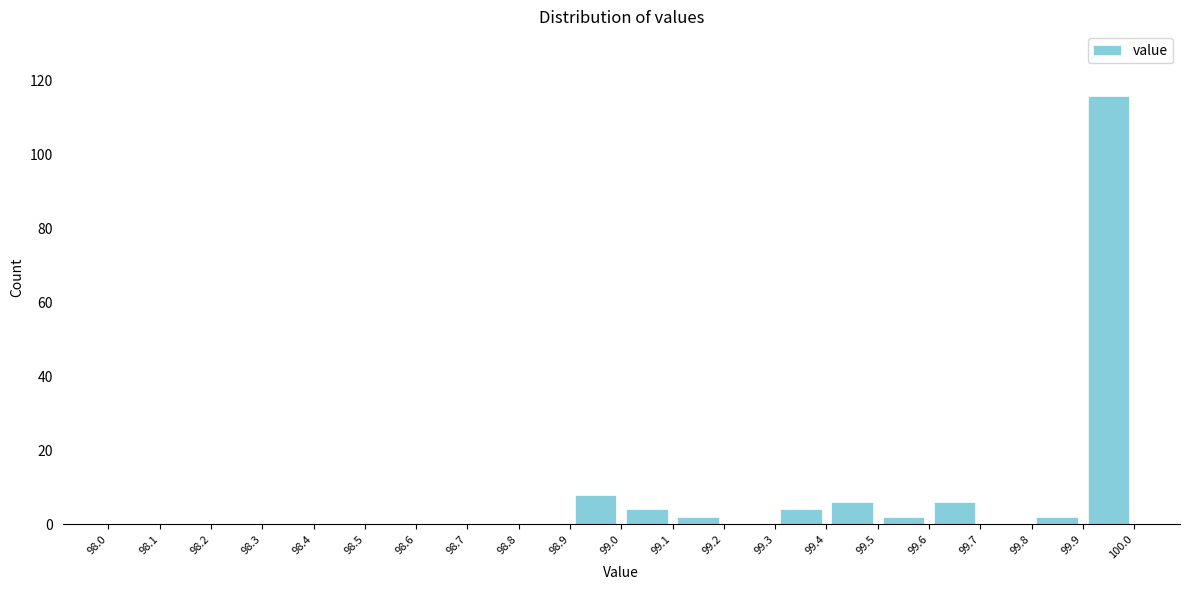

Reading left to right, list every bar in this chart as the range it spans on the x-axis followed by its height. The values are not printed on the chart, so give them approximately, as read against the axis.

98.0 to 98.1: 0
98.1 to 98.2: 0
98.2 to 98.3: 0
98.3 to 98.4: 0
98.4 to 98.5: 0
98.5 to 98.6: 0
98.6 to 98.7: 0
98.7 to 98.8: 0
98.8 to 98.9: 0
98.9 to 99.0: 8
99.0 to 99.1: 4
99.1 to 99.2: 2
99.2 to 99.3: 0
99.3 to 99.4: 4
99.4 to 99.5: 6
99.5 to 99.6: 2
99.6 to 99.7: 6
99.7 to 99.8: 0
99.8 to 99.9: 2
99.9 to 100.0: 116